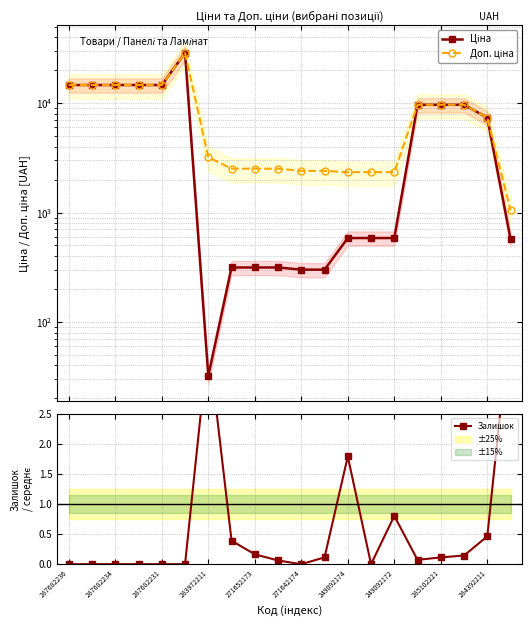

True or false: Доп. ціна and Ціна cross at least once.

False